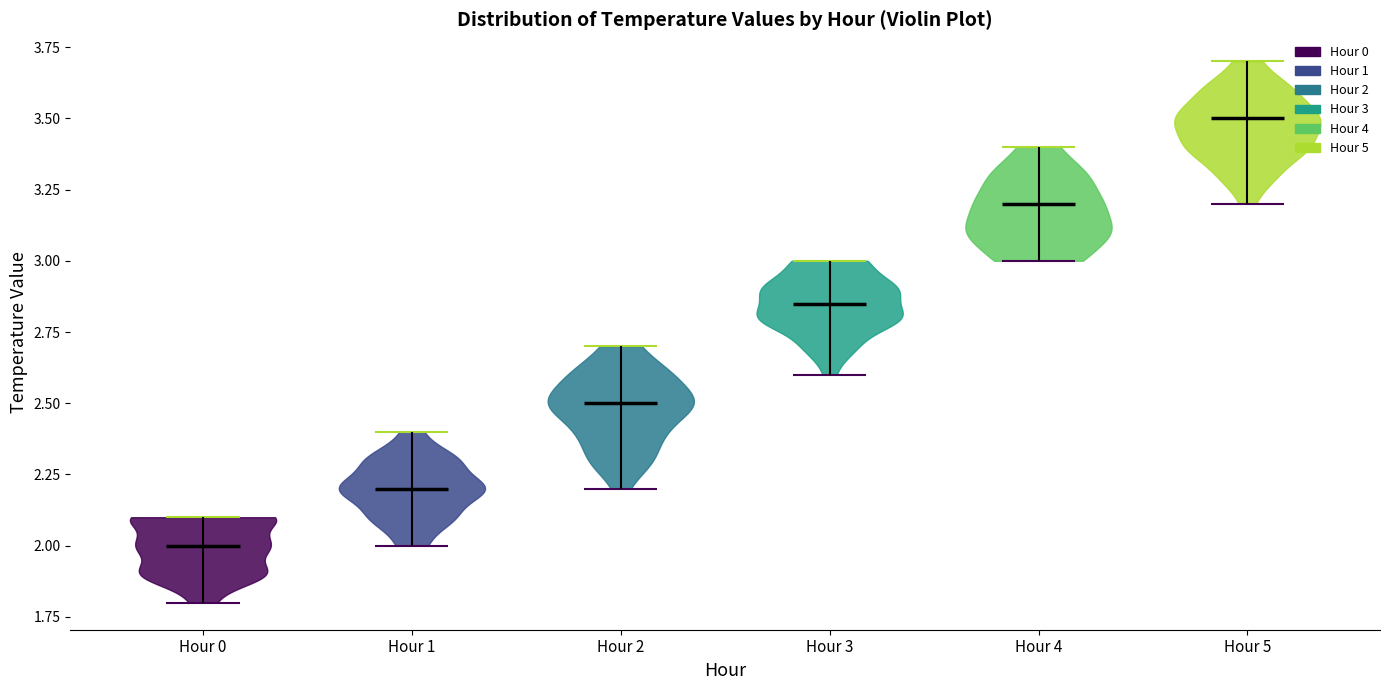

What is the highest point the violin for Hour 4 reaches on the y-axis? The values are not printed on the chart, so give them approximately, as read against the axis.

3.40